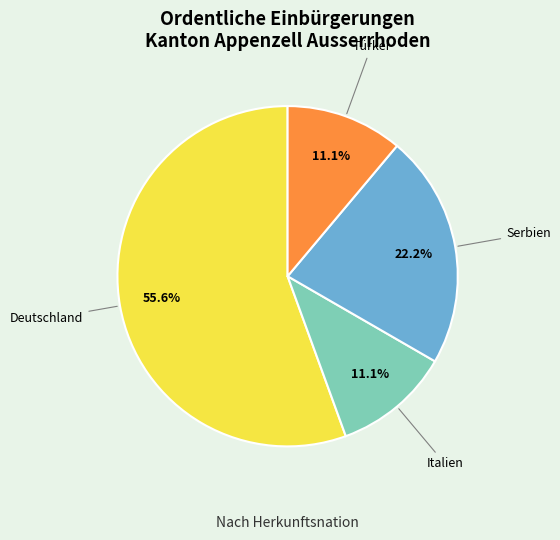

Which has a higher value, Serbien or Italien?

Serbien